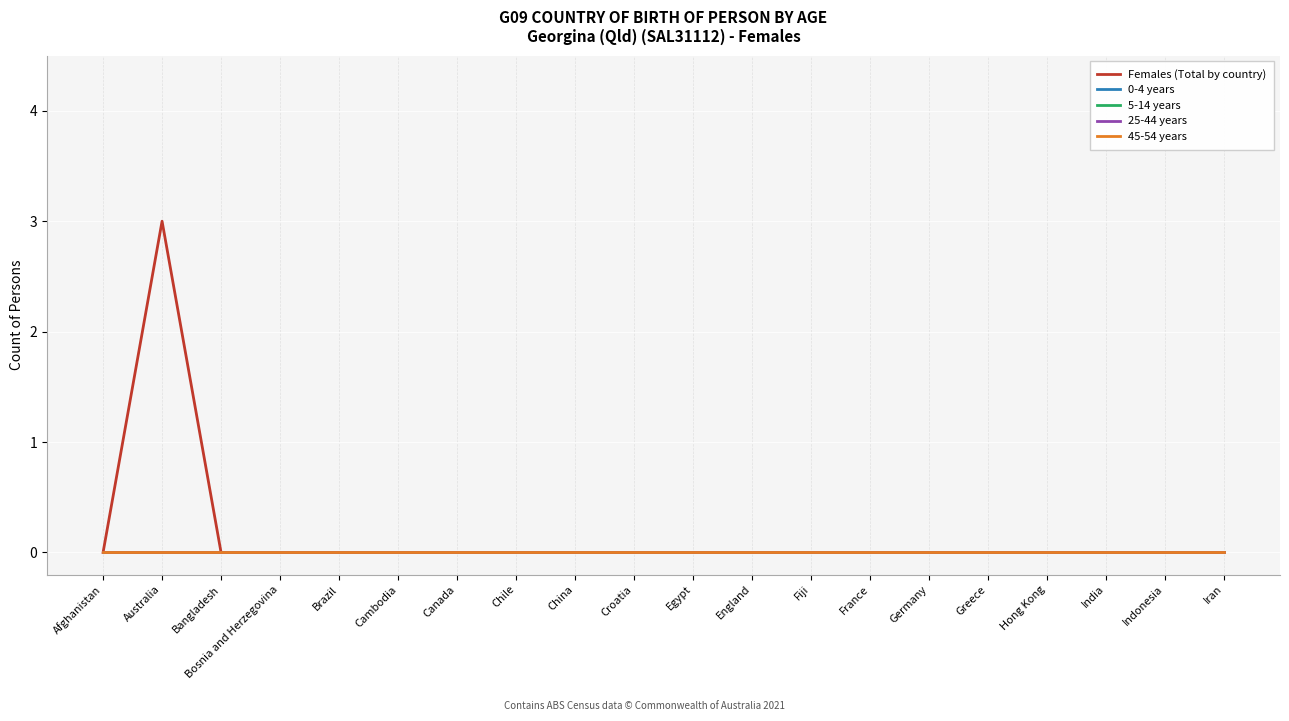

Which series has the largest total across all categories?

Females (Total by country)